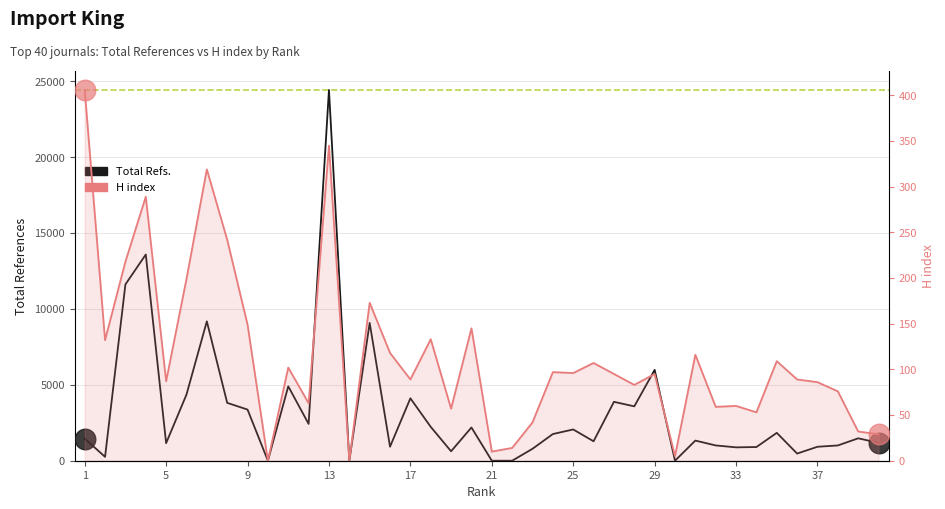

Which series reaches the minimum Y coordinate?

Total Refs.